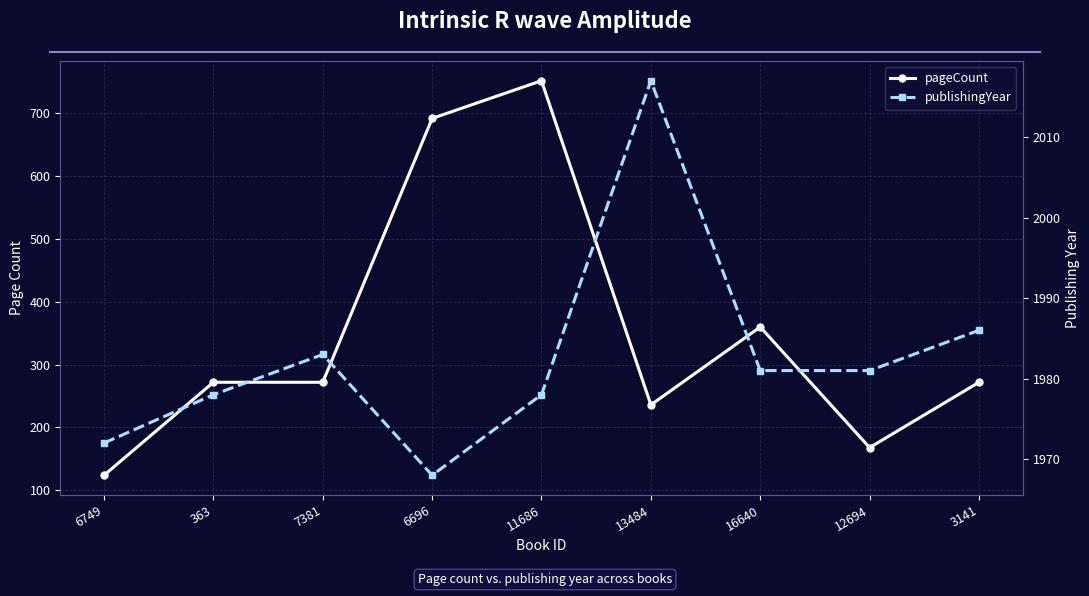

Reading right to left, extract all data points from this chart.

pageCount: 272	168	360	236	752	692	272	272	124
publishingYear: 1986	1981	1981	2017	1978	1968	1983	1978	1972